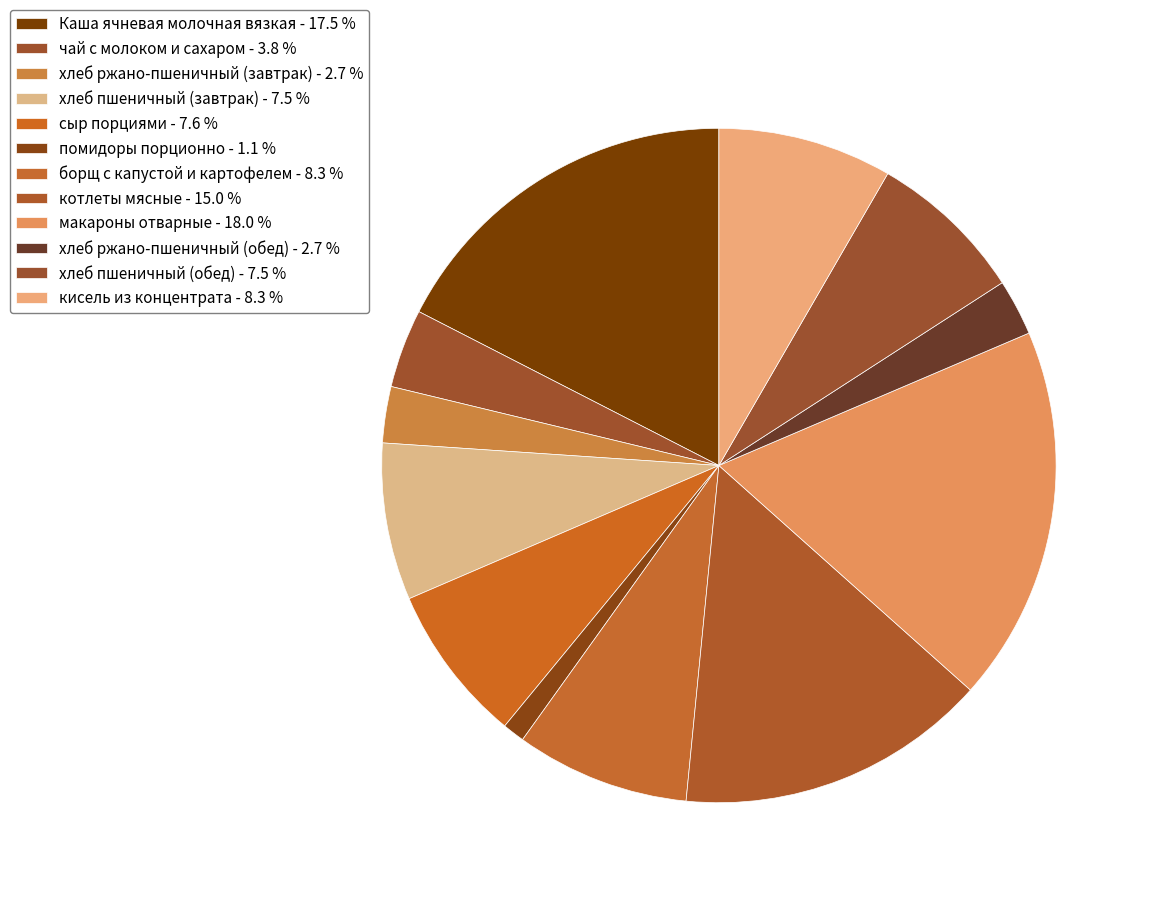

Count the number of slices in the pie.

12